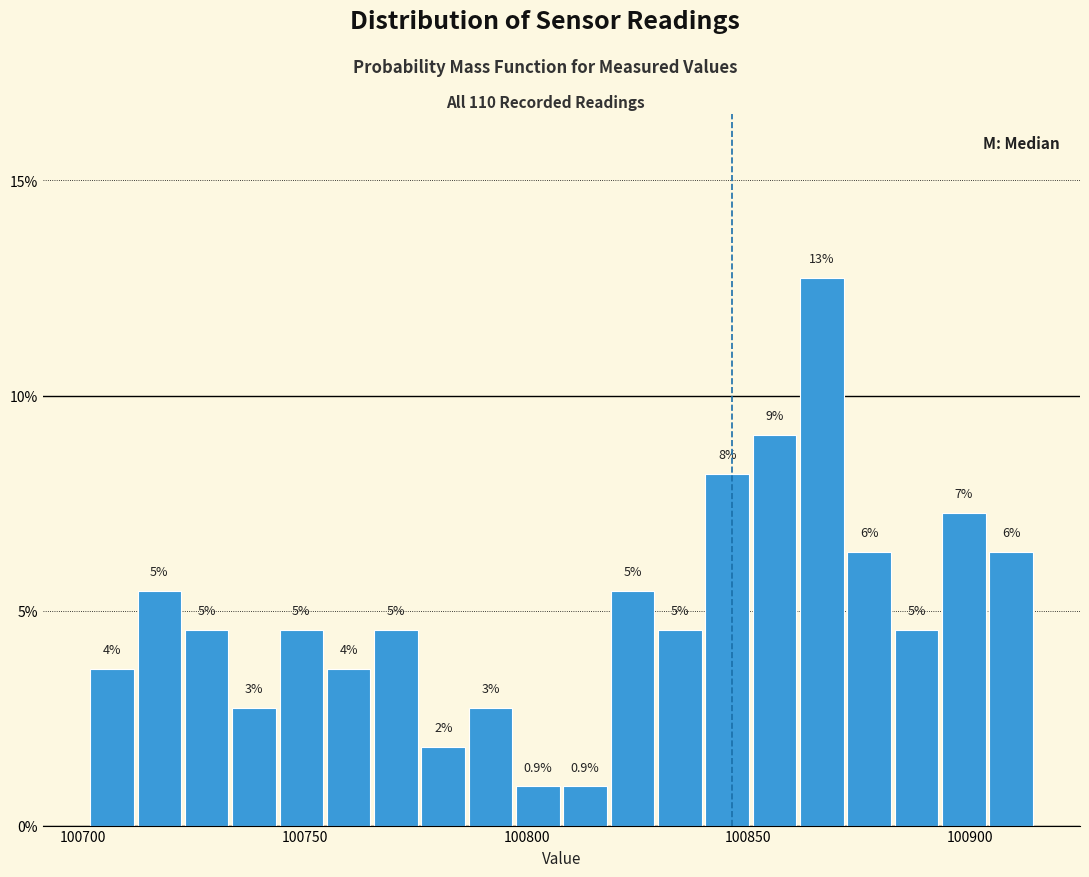

Around what value on the x-axis is the tallest bar? Give the approximate position of its centre, as read against the axis.

100865